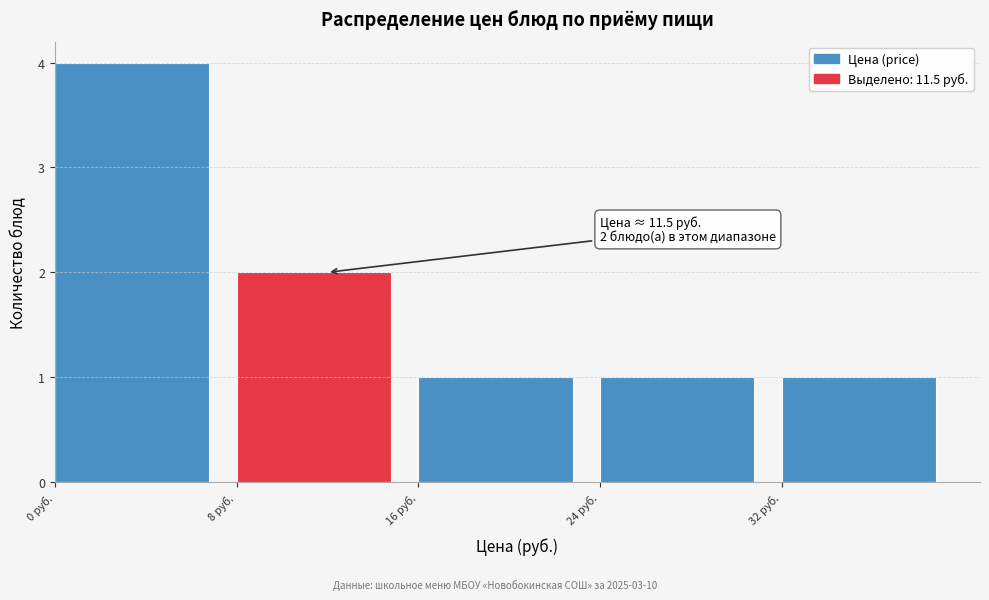

Over which range of the x-axis is the bar tallest?

0 to 8